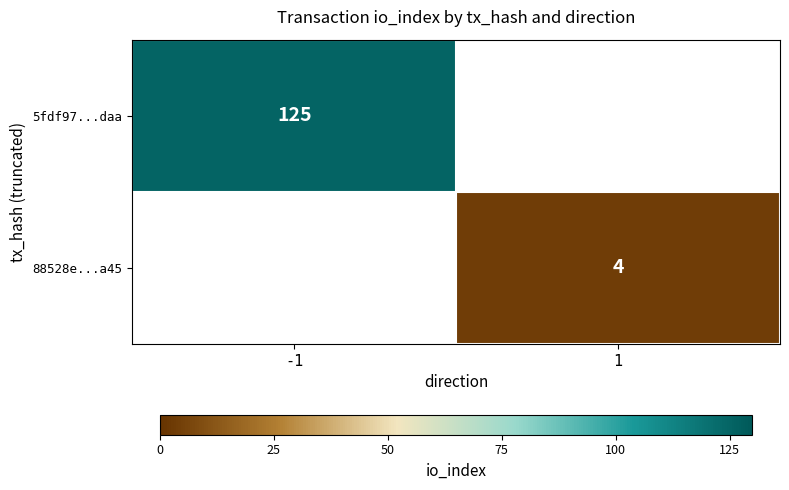

What is the greatest value displayed?

125.0